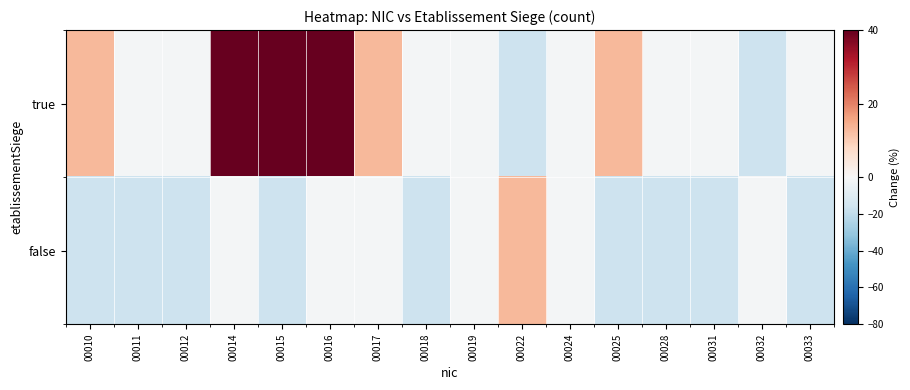

Which has a higher value, 00010 or 00011?

00010